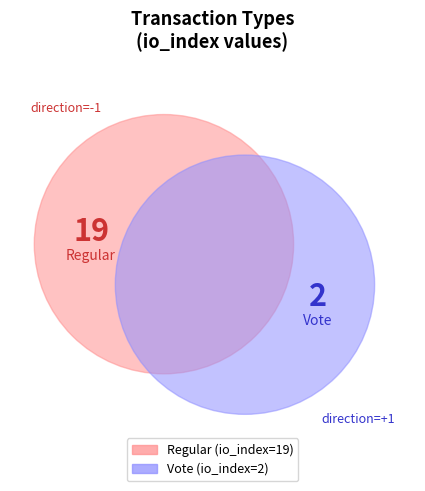

Rank the categories by value from lowest to highest.

Vote, Regular